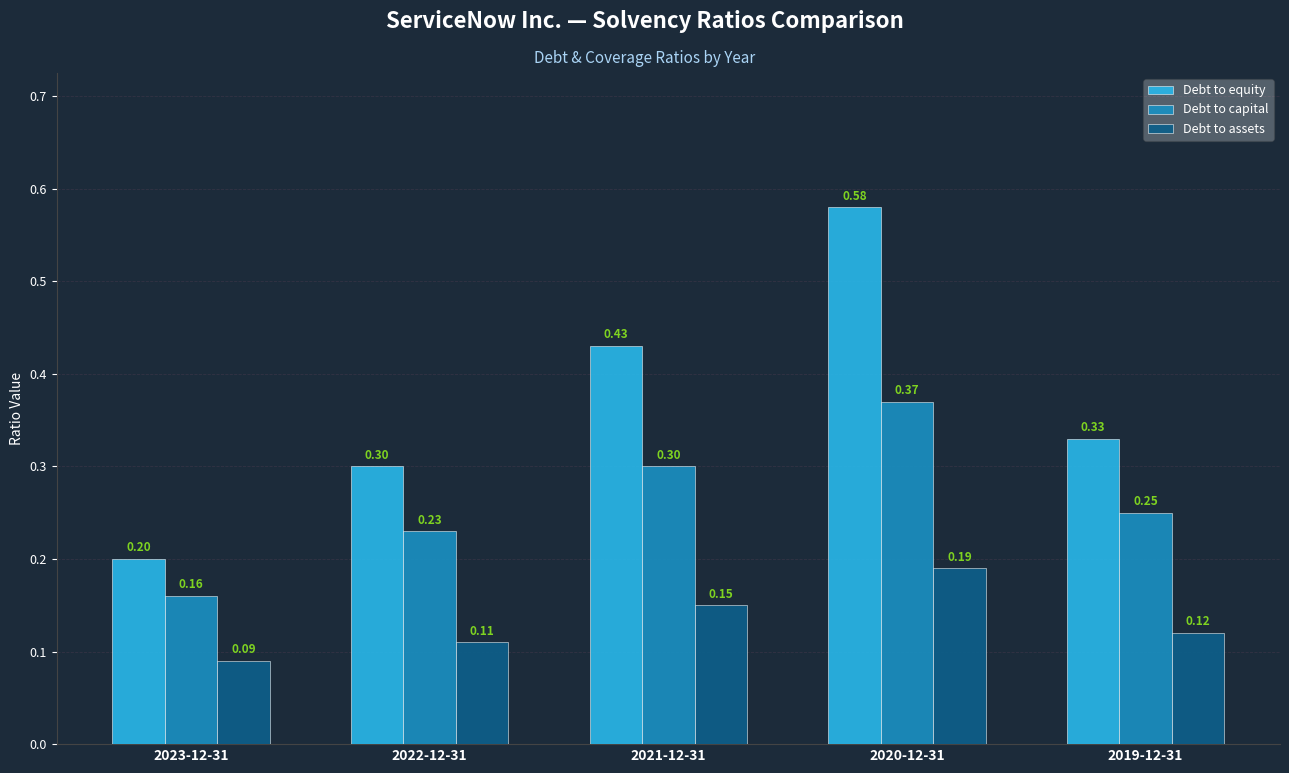

Count the number of data series in this chart.

3